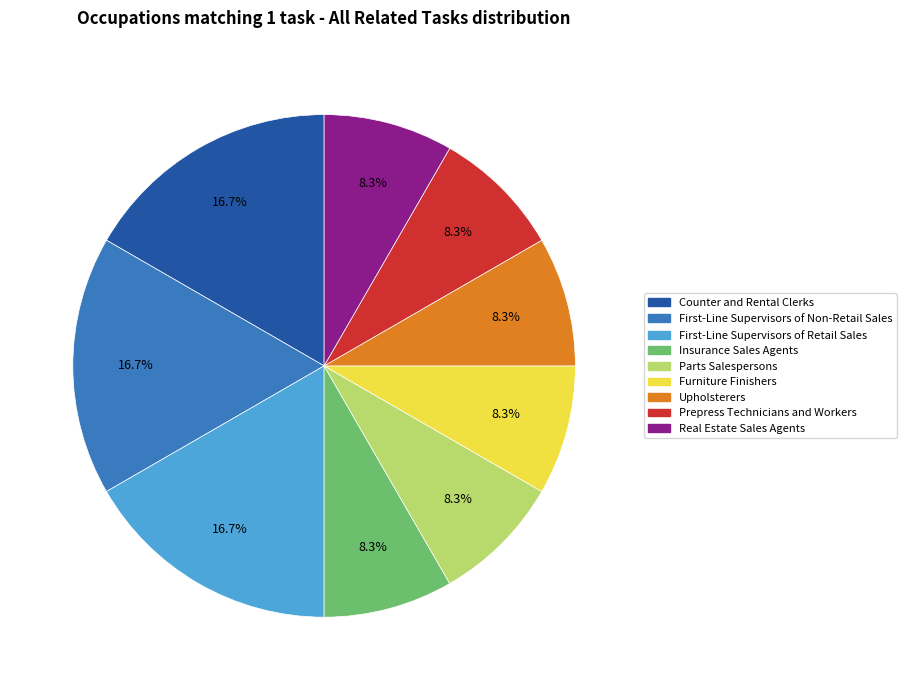

Is there any slice that represents more than half of the pie?

No